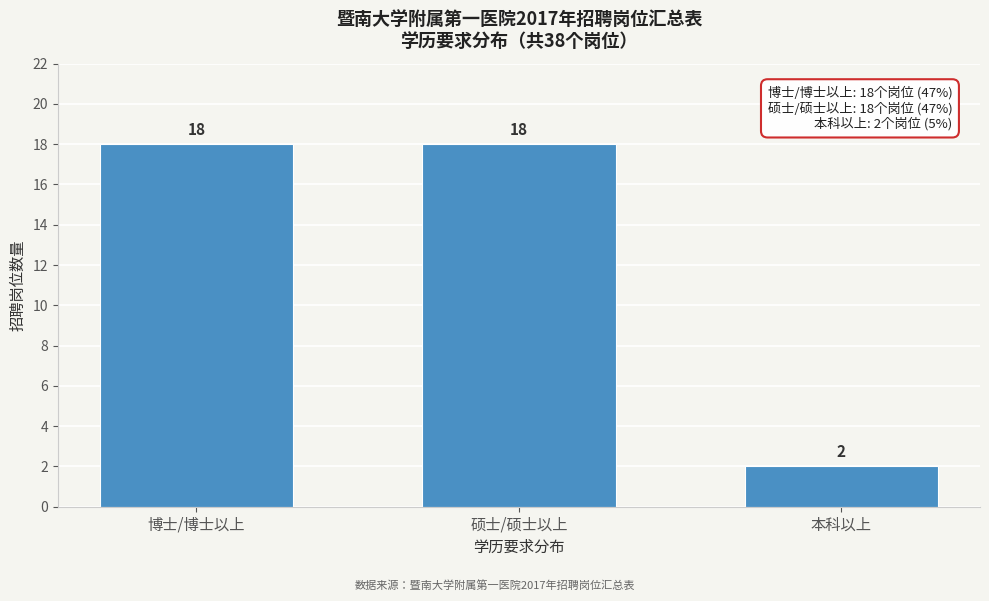

Reading left to right, what are all the values shown in this chart?

18	18	2